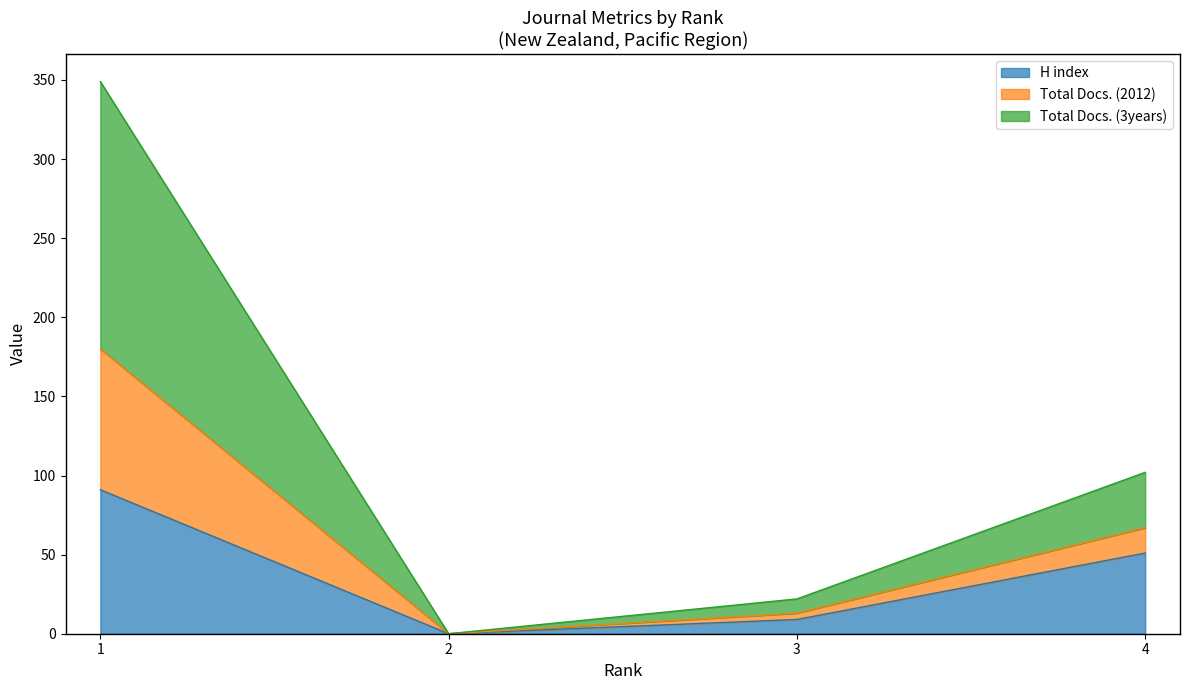

List the labels in order of Total Docs. (2012) value, smallest first.

2, 3, 4, 1